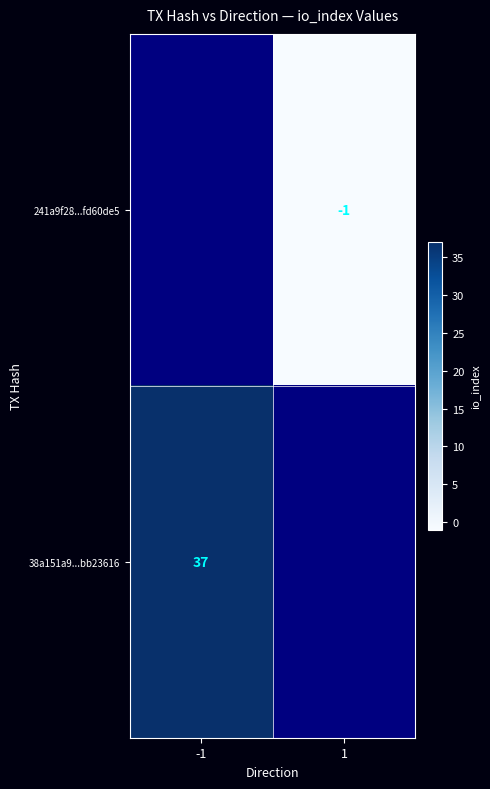

The 241a9f28...fd60de5 series shows -2 at 1. True or false?

False